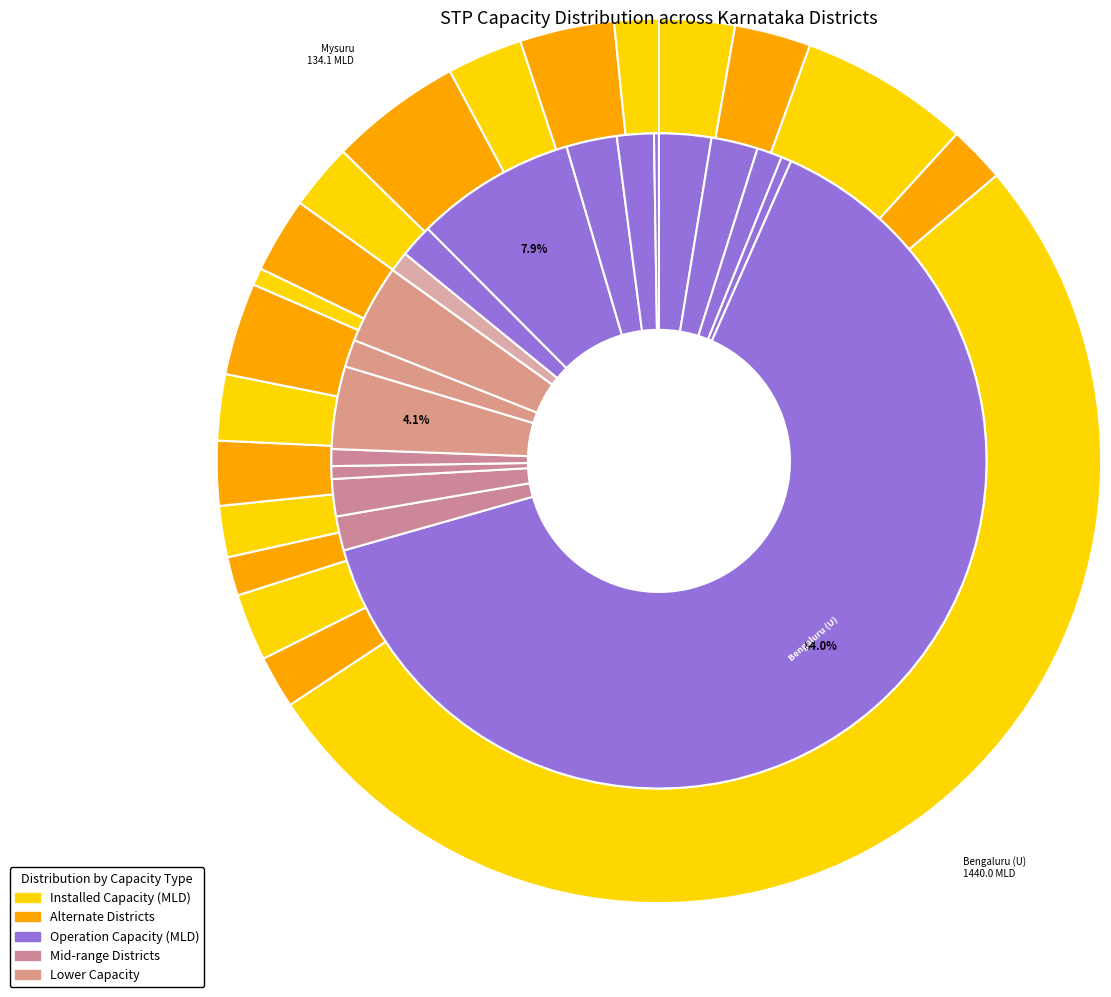

To the nearest percent, what percentage of the pie is 15?

2%